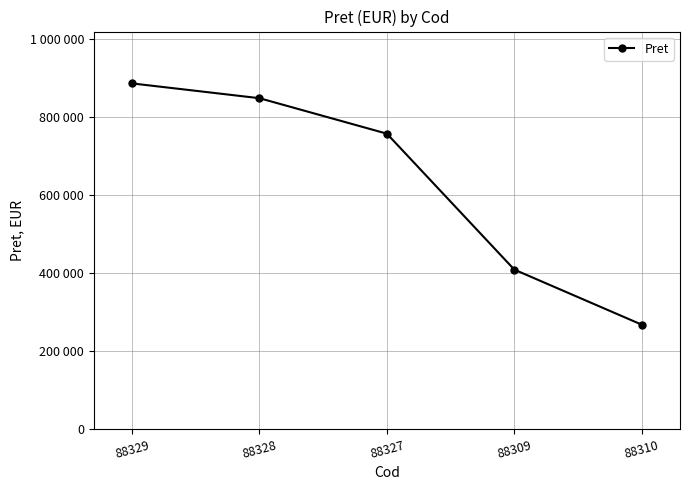

Reading left to right, list all the values displayed in this chart.

88329=885502	88328=847612	88327=756728	88309=408500	88310=267500